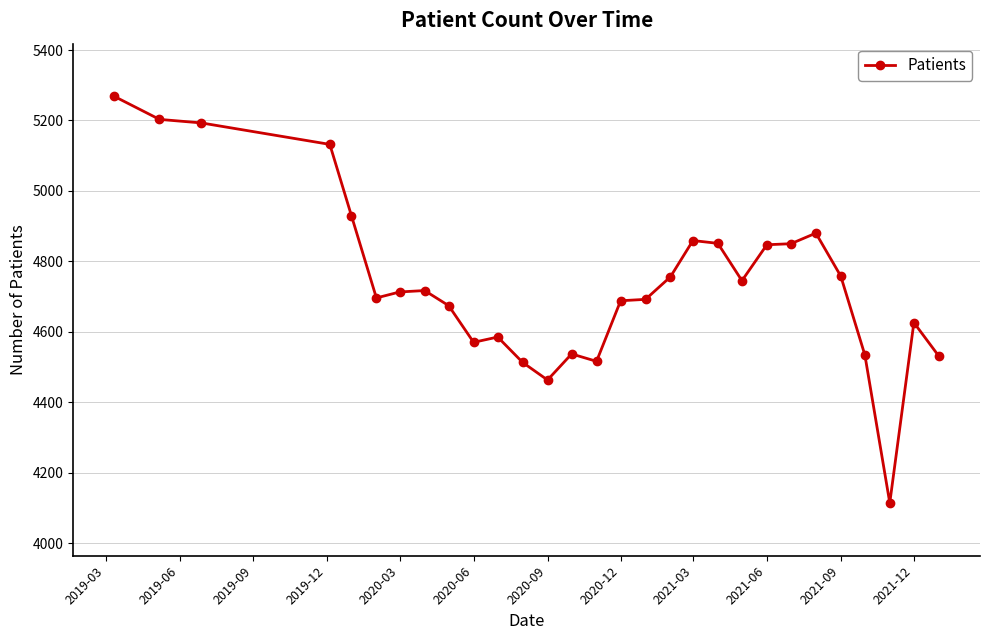

How many lines are shown in the chart?

1